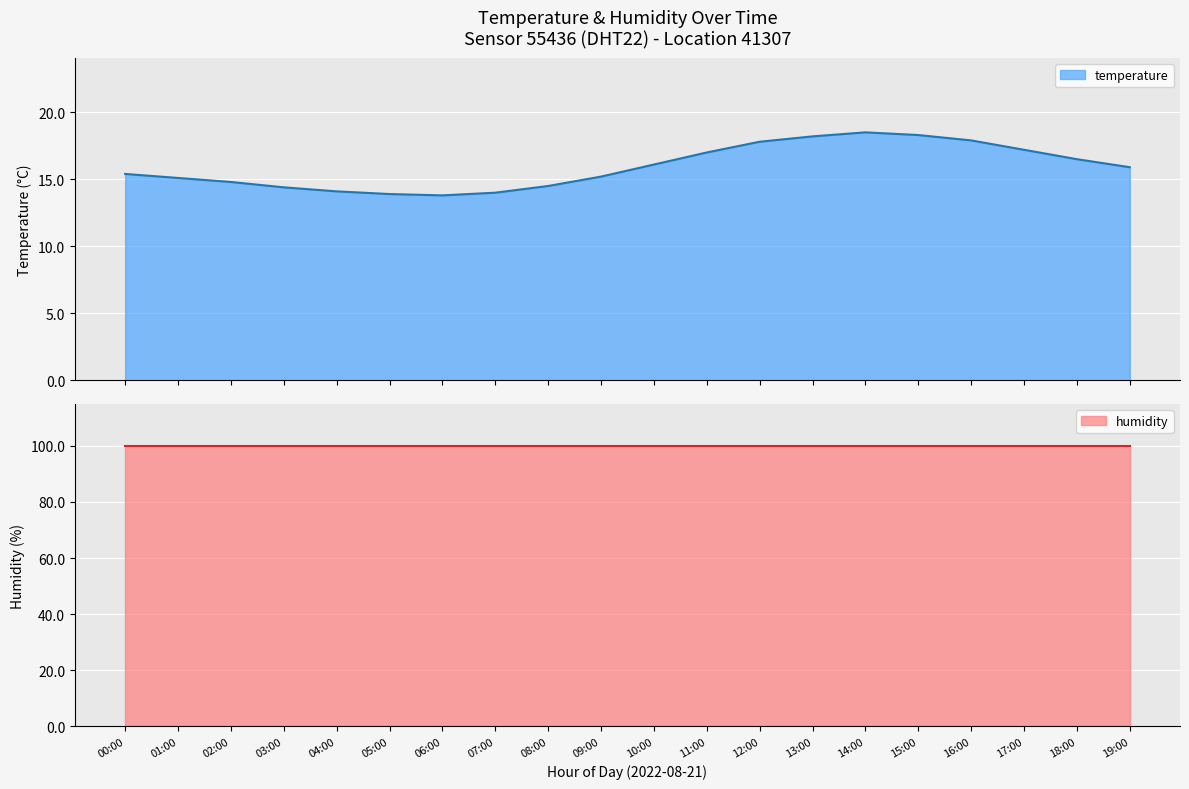

Count the number of categories in the chart.

20